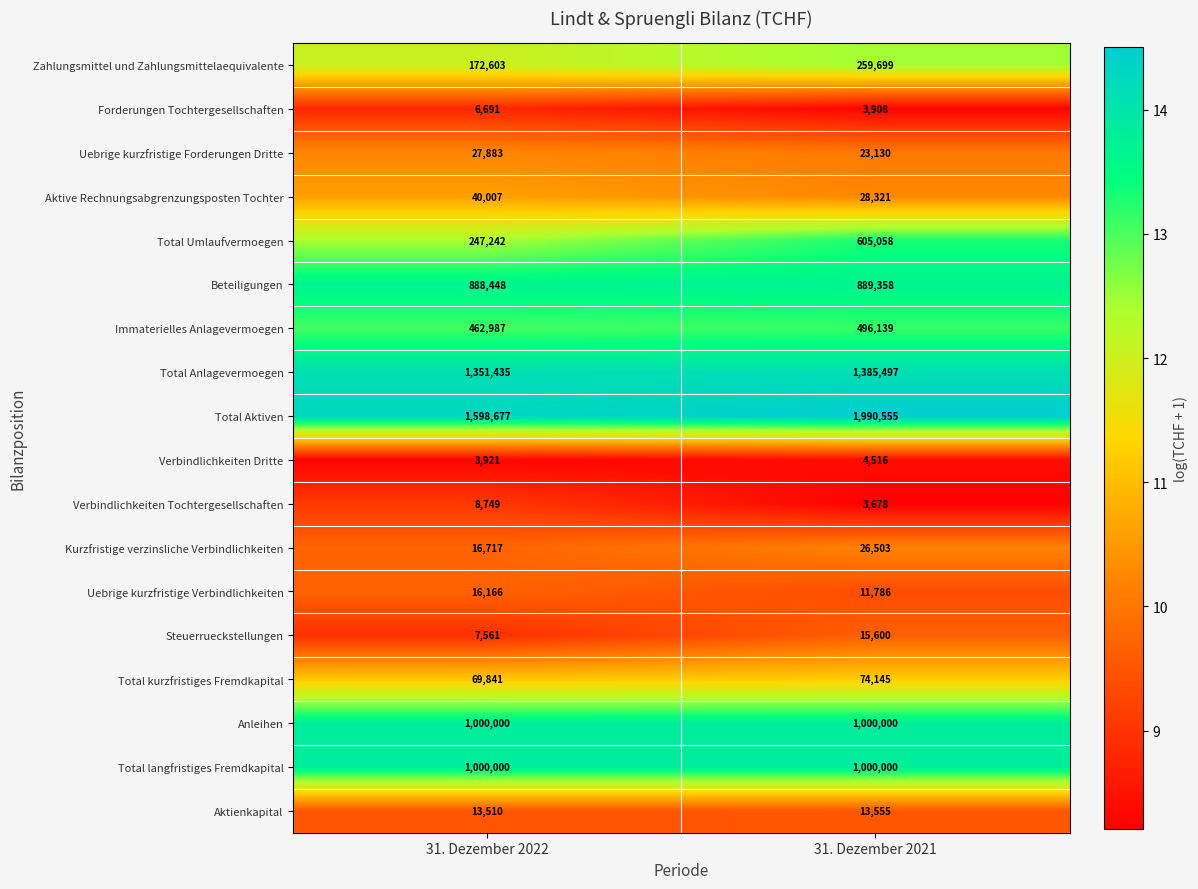

True or false: Total Anlagevermoegen has a value of 1351435 at 31. Dezember 2022.

True